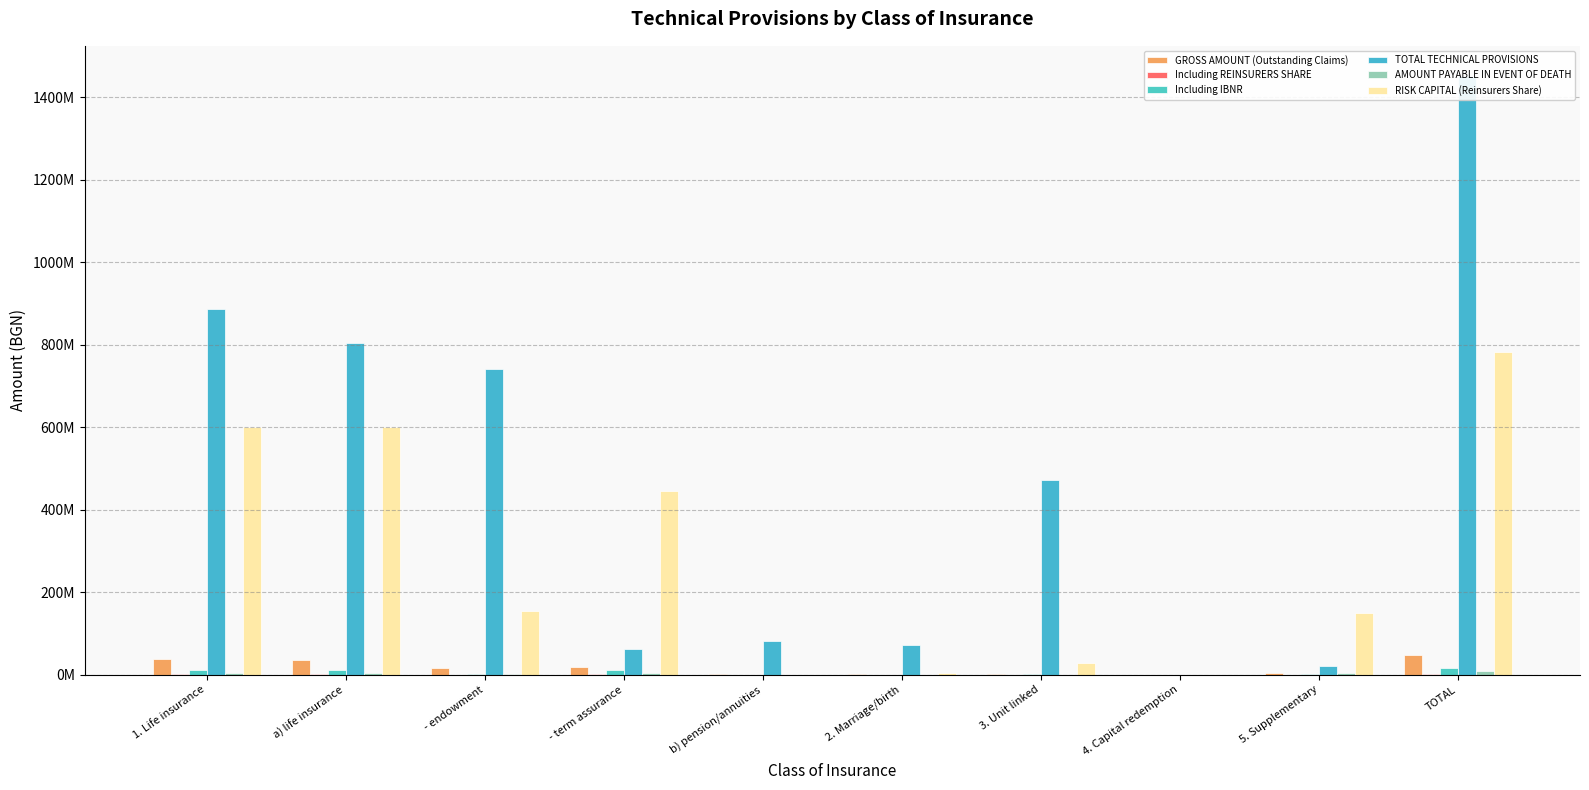

Which series changed the most between a) life insurance and b) pension/annuities?

TOTAL TECHNICAL PROVISIONS